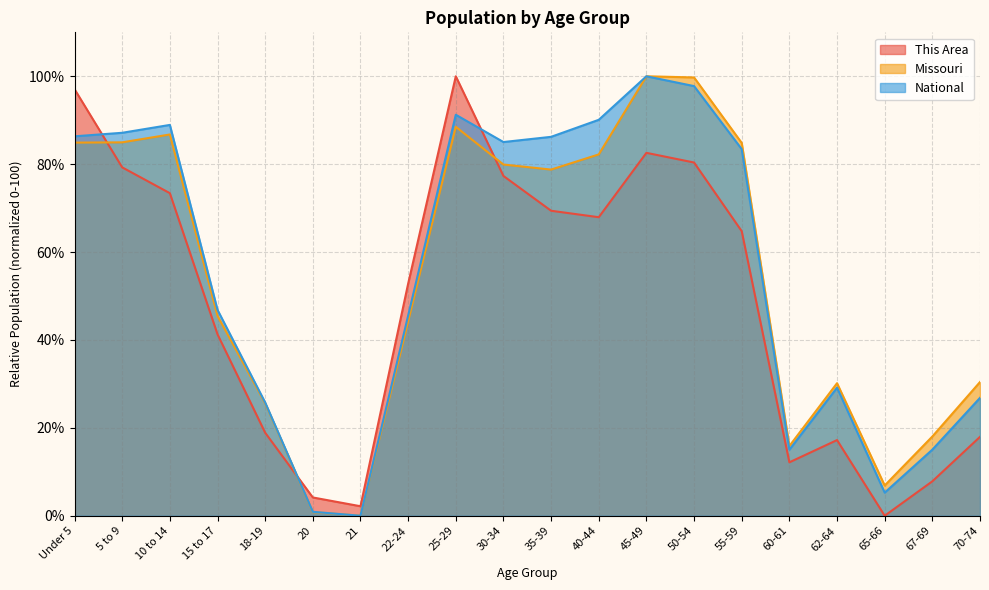

At which category does Missouri reach its first local peak?

10 to 14